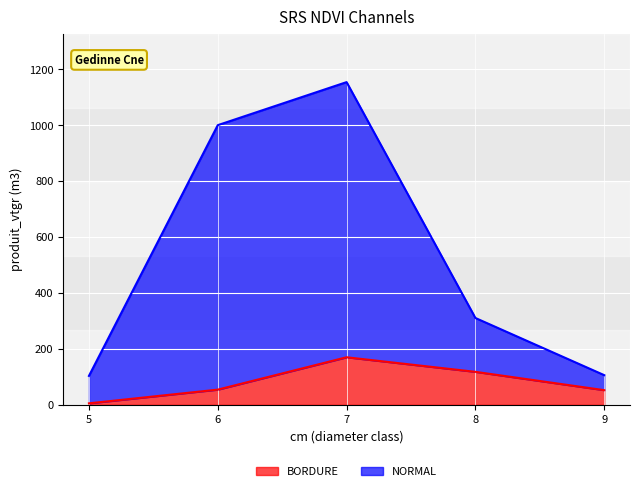

Where does the NORMAL series first go above 310?

6